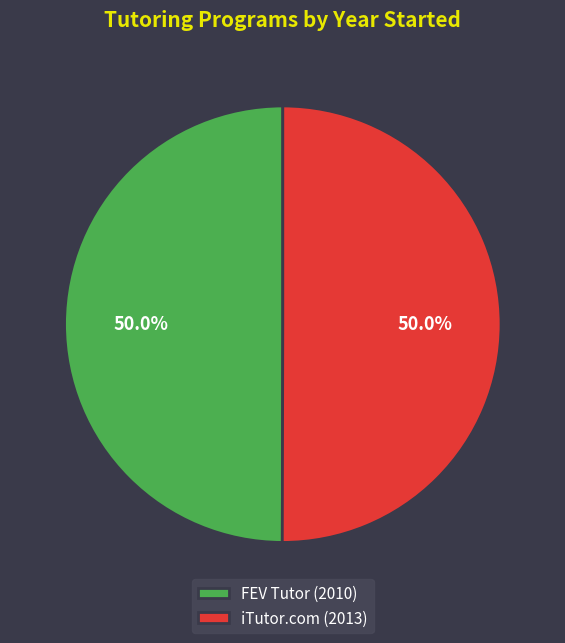

How many segments does this pie chart have?

2